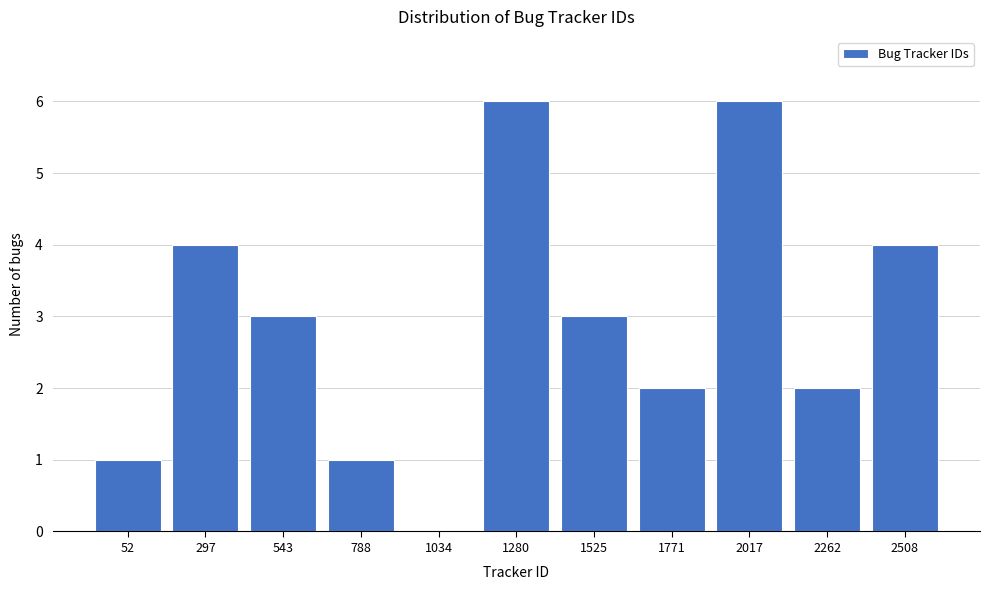

What is the sum of all values?

32